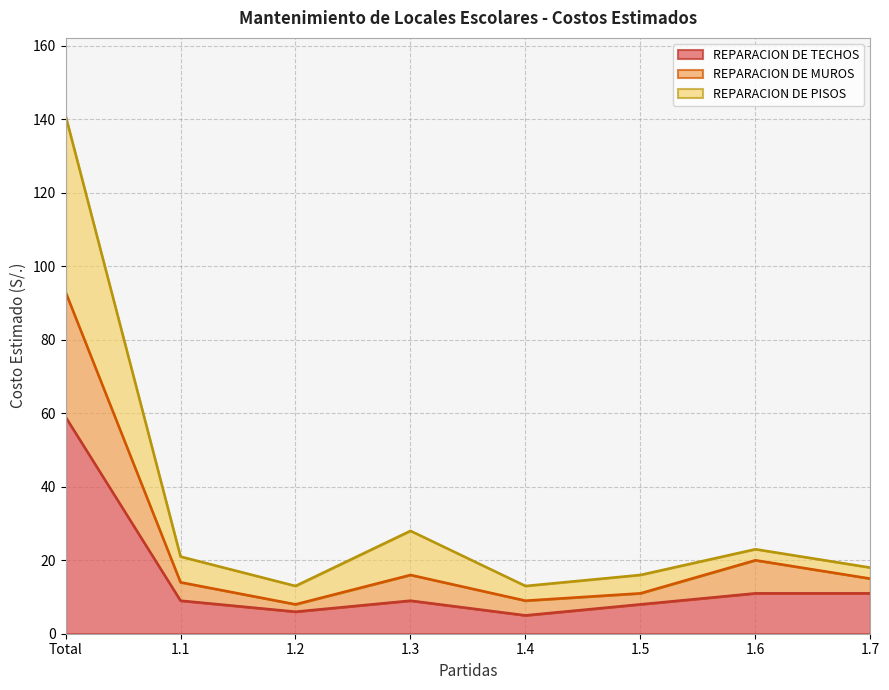

Does the chart have visible grid lines?

Yes